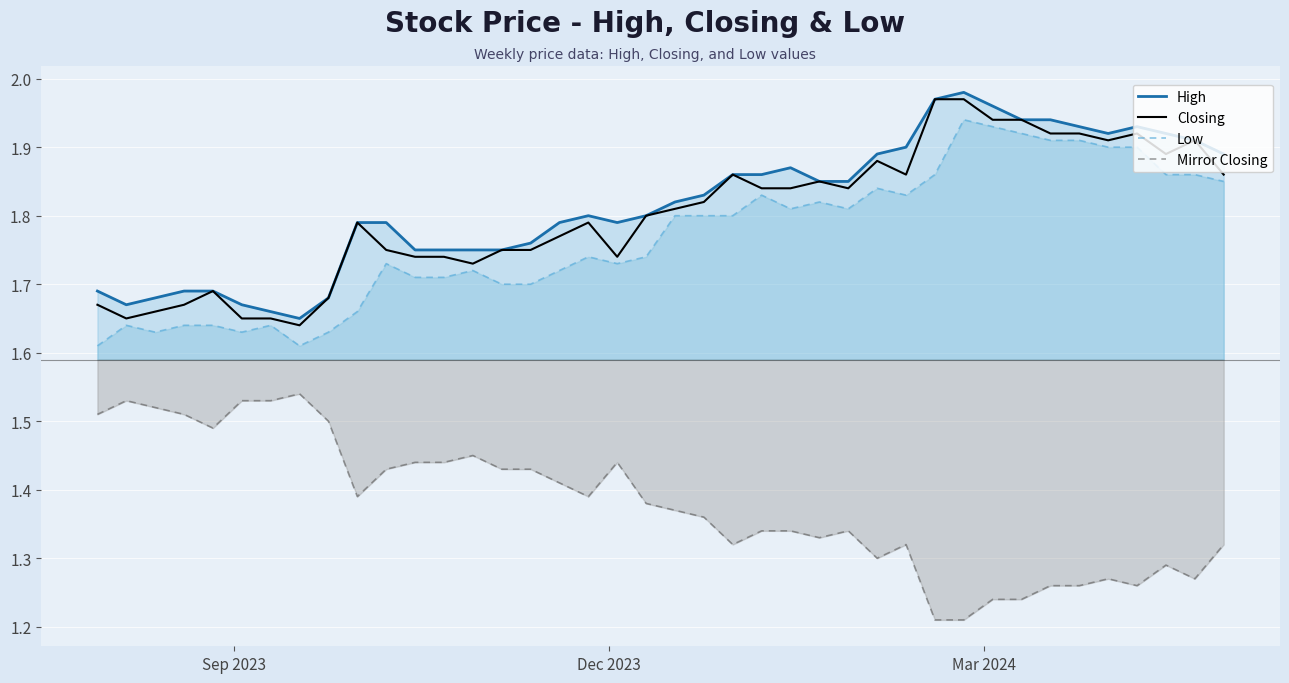

True or false: High and Low cross at least once.

False